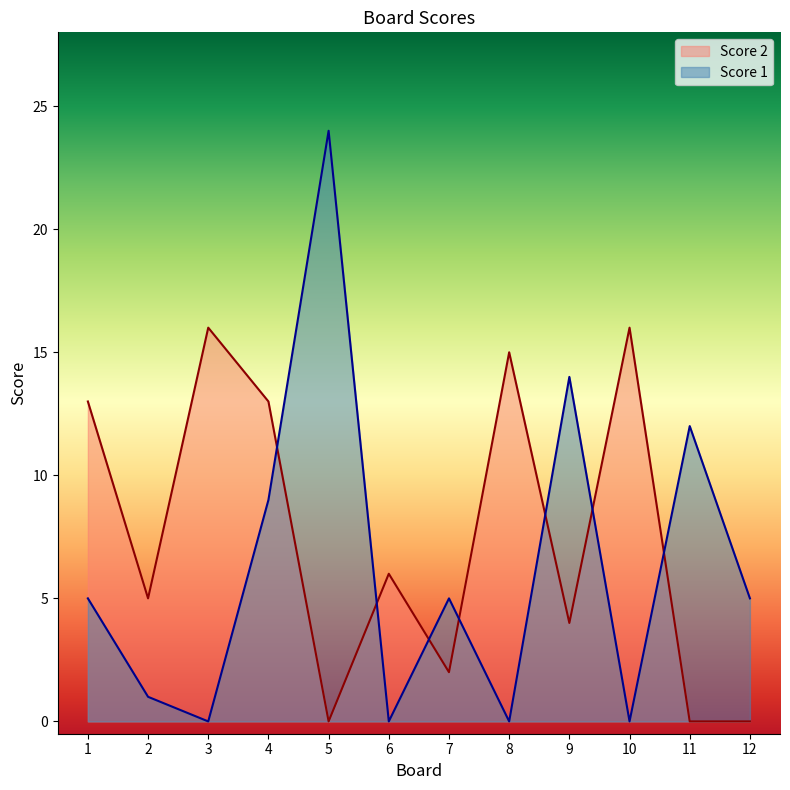

Is it true that Score 2 equals -8 at 11?

False